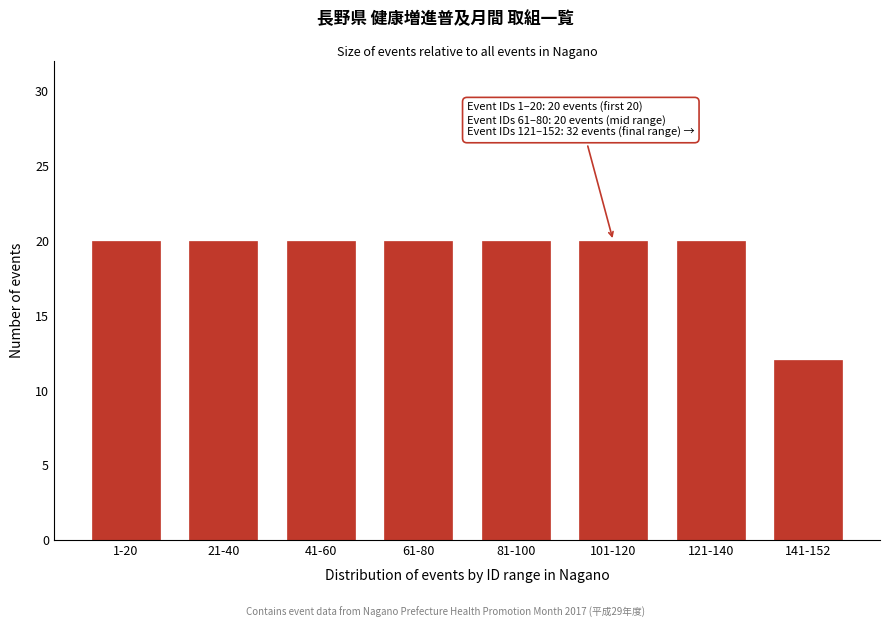

Reading left to right, extract all data points from this chart.

1-20=20	21-40=20	41-60=20	61-80=20	81-100=20	101-120=20	121-140=20	141-152=12